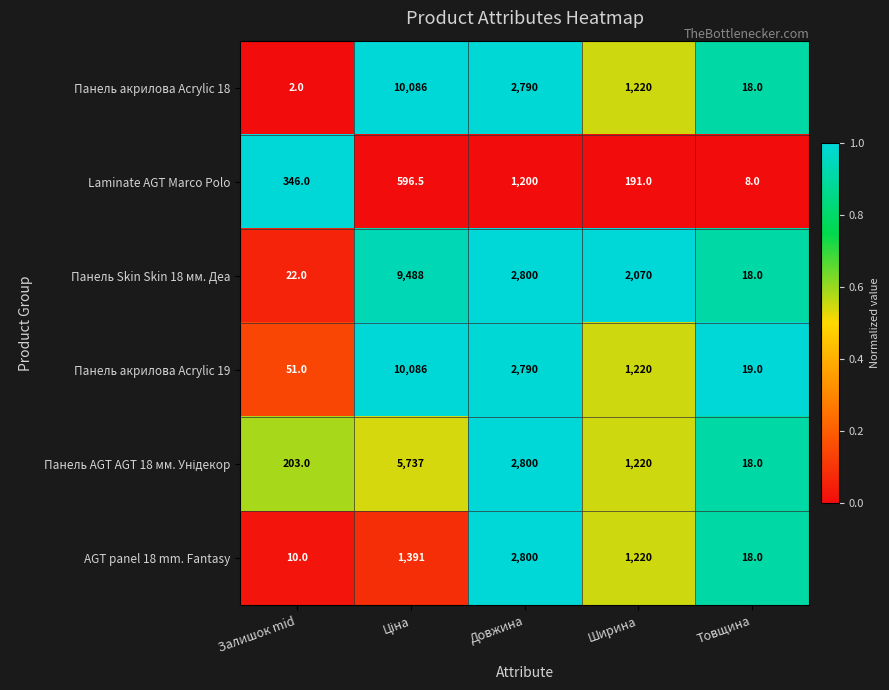

What is the minimum value shown in the chart?

2.0